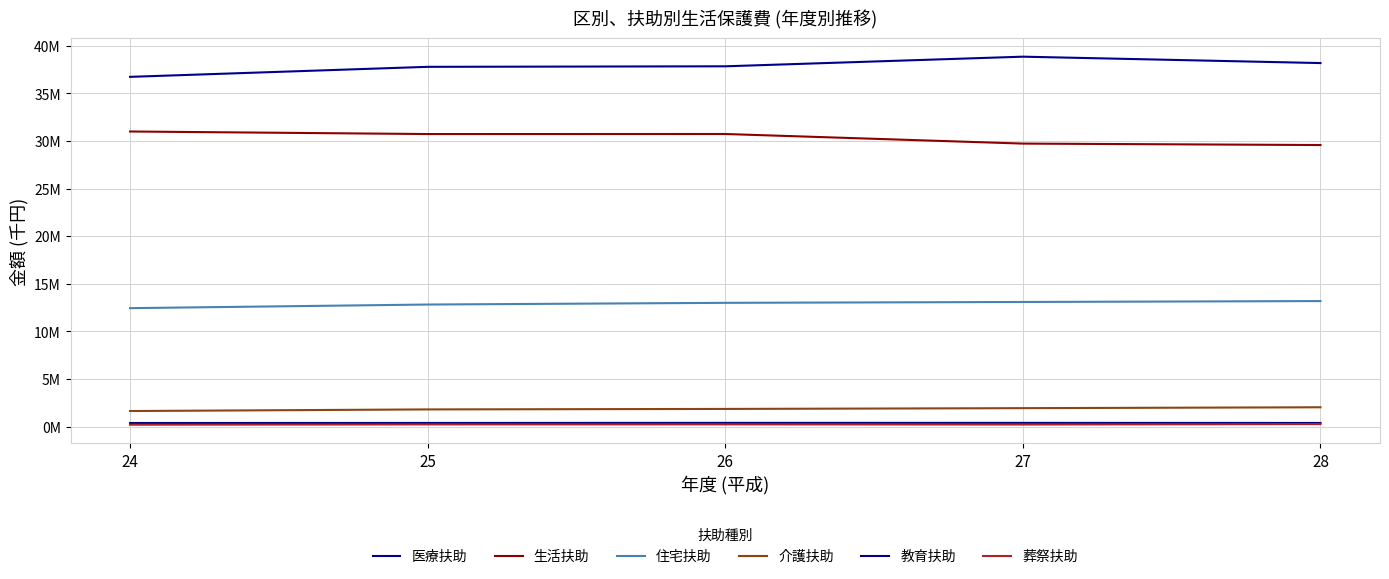

Does the chart display data point markers on the line(s)?

No